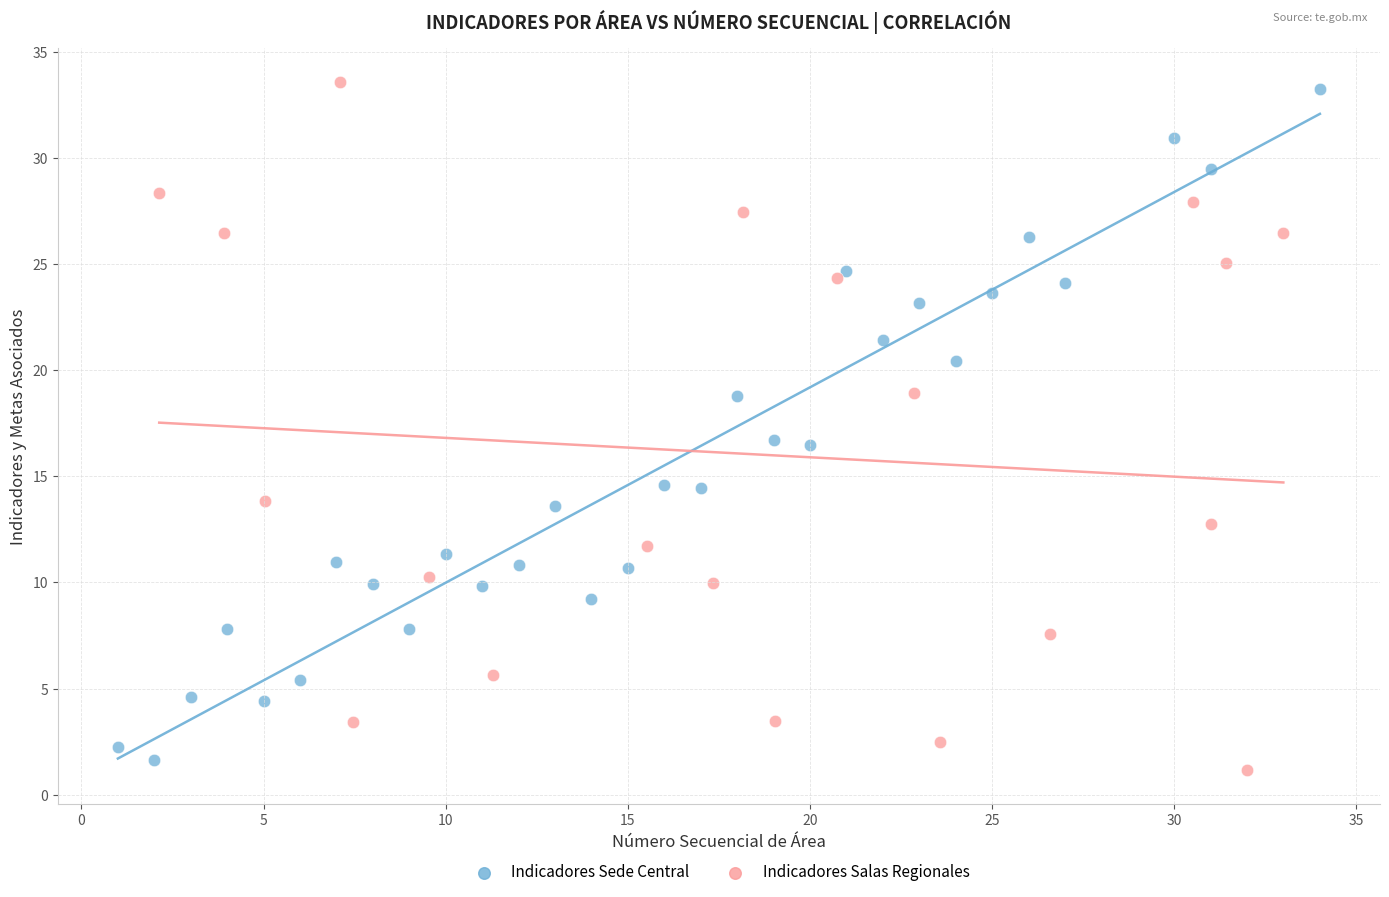

Which series reaches the minimum Y coordinate?

Indicadores Salas Regionales